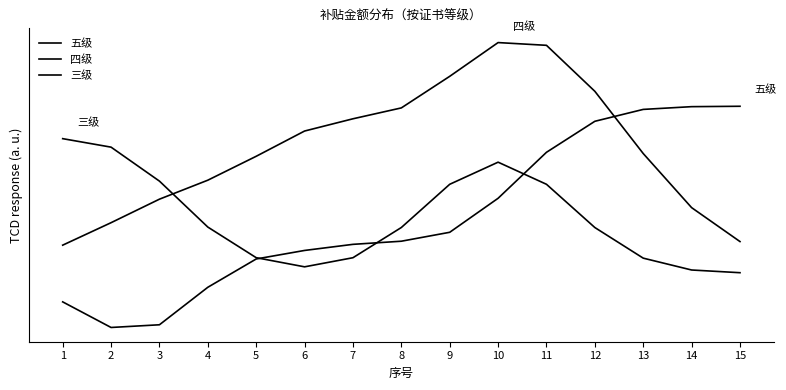

Is this an area chart (filled region under the line)?

No